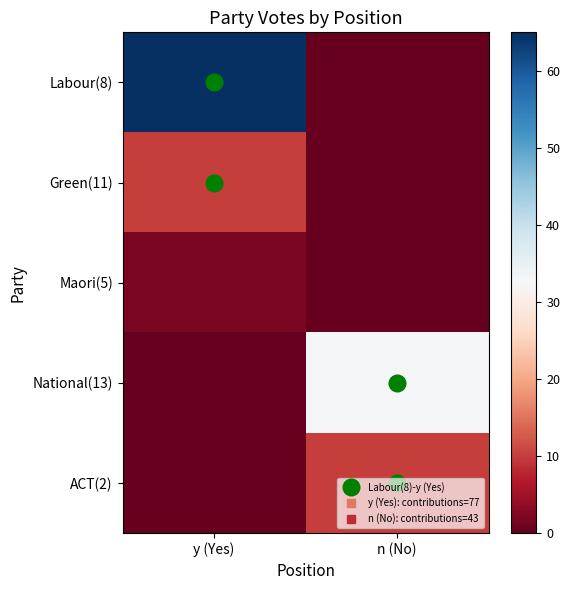

What is the maximum value shown in the chart?

65